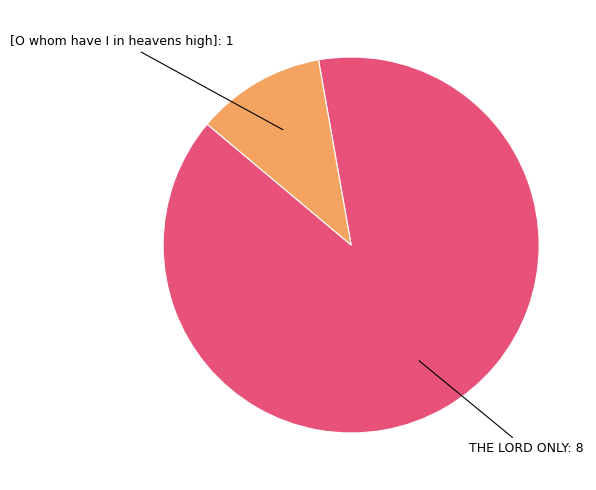

Which category accounts for the majority?

THE LORD ONLY